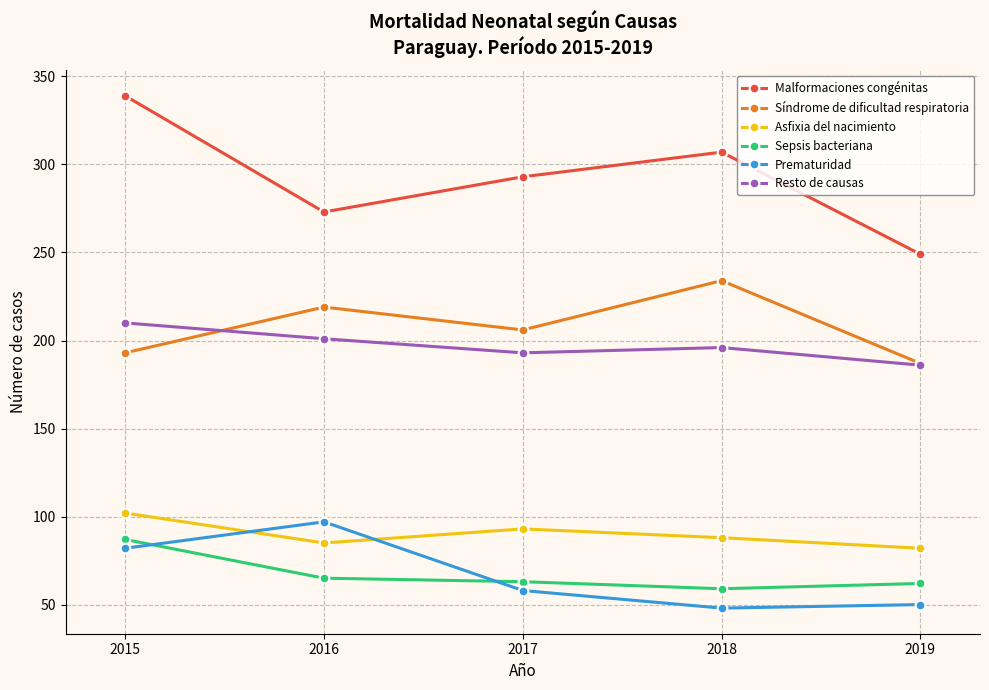

True or false: Malformaciones congénitas has a value of 582 at 2015.

False